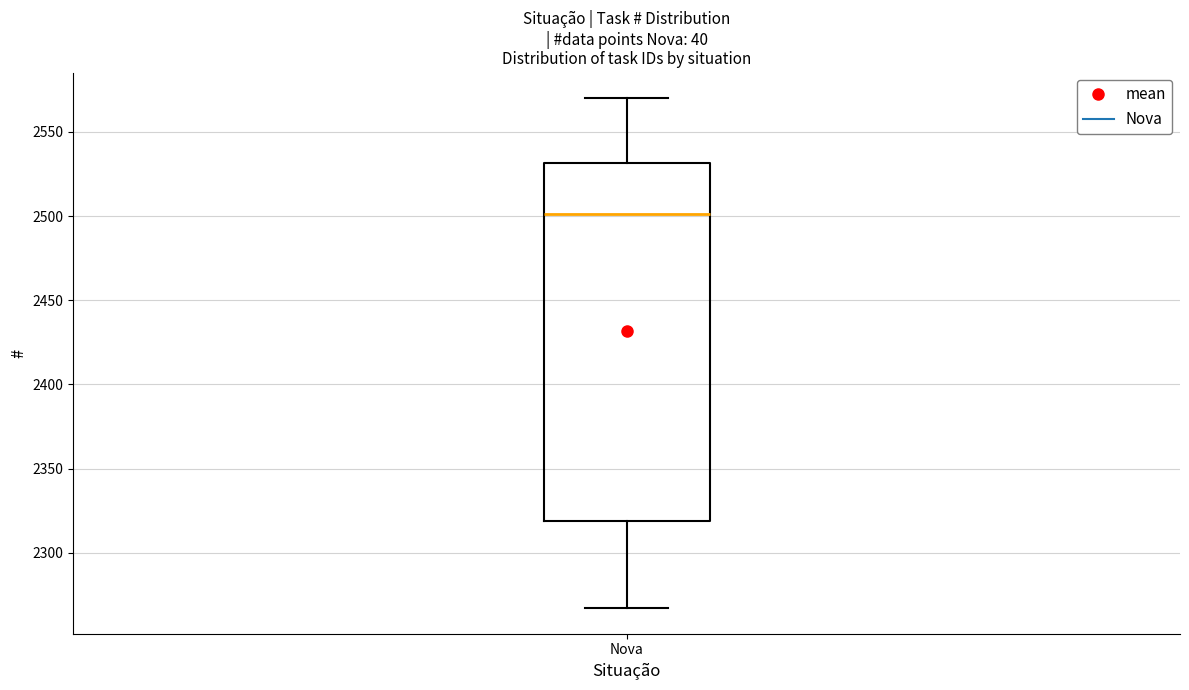

Transcribe this box plot: give where the median line is, the range the box spans, and where the two whiskers end, as read against the y-axis. The values are not printed on the chart, so give them approximately, as read against the axis.

median 2500, box 2320 to 2530, whiskers 2265 to 2570